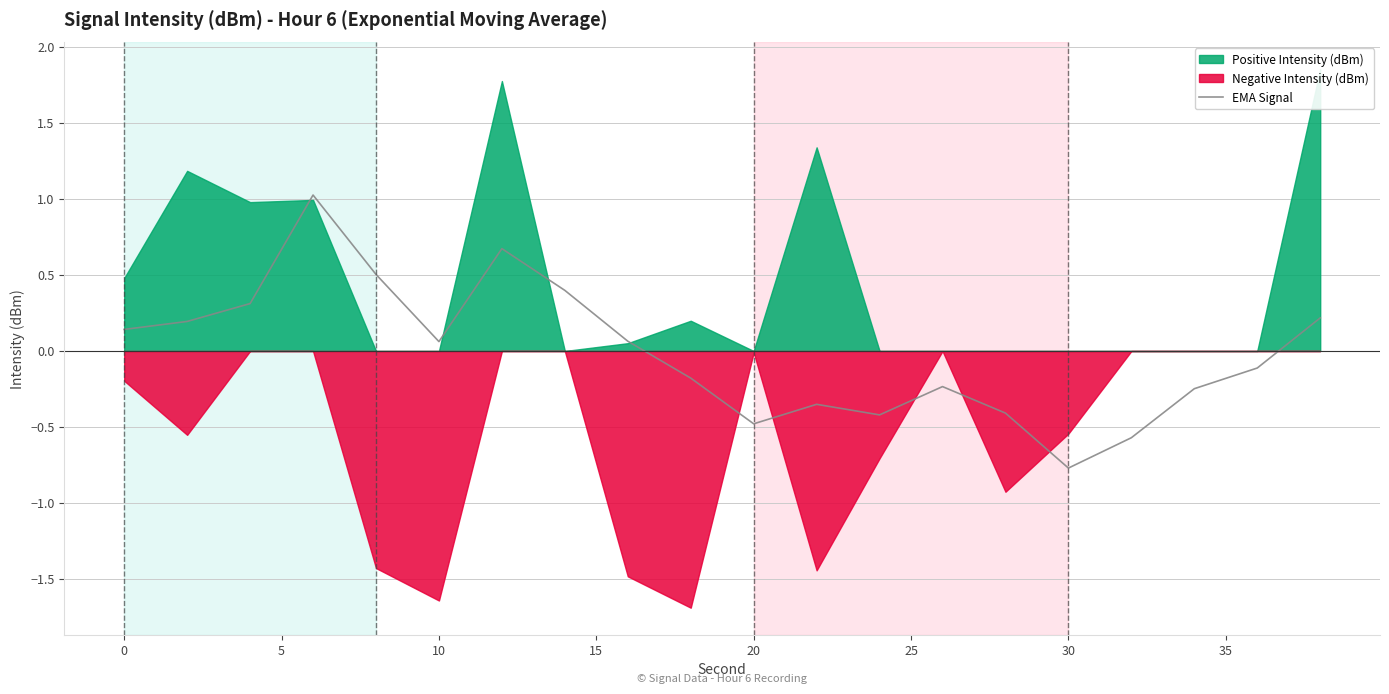

What is the highest value of the EMA Signal series?

1.0